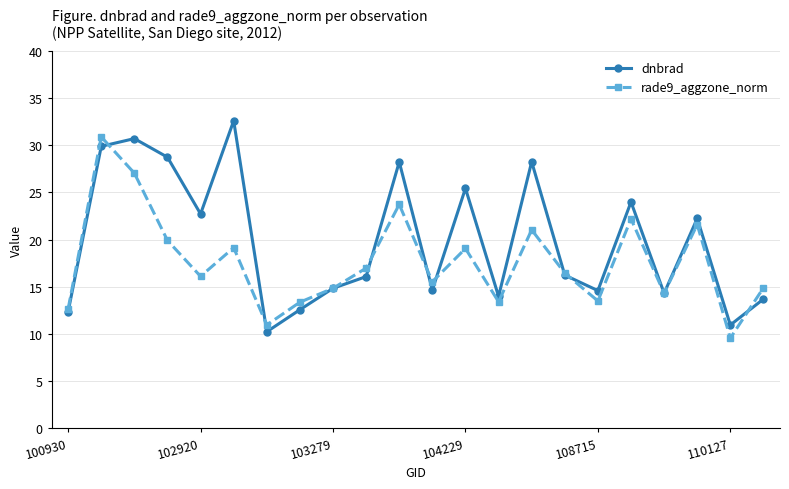

Rank the series by their maximum value, from highest to lowest.

dnbrad, rade9_aggzone_norm